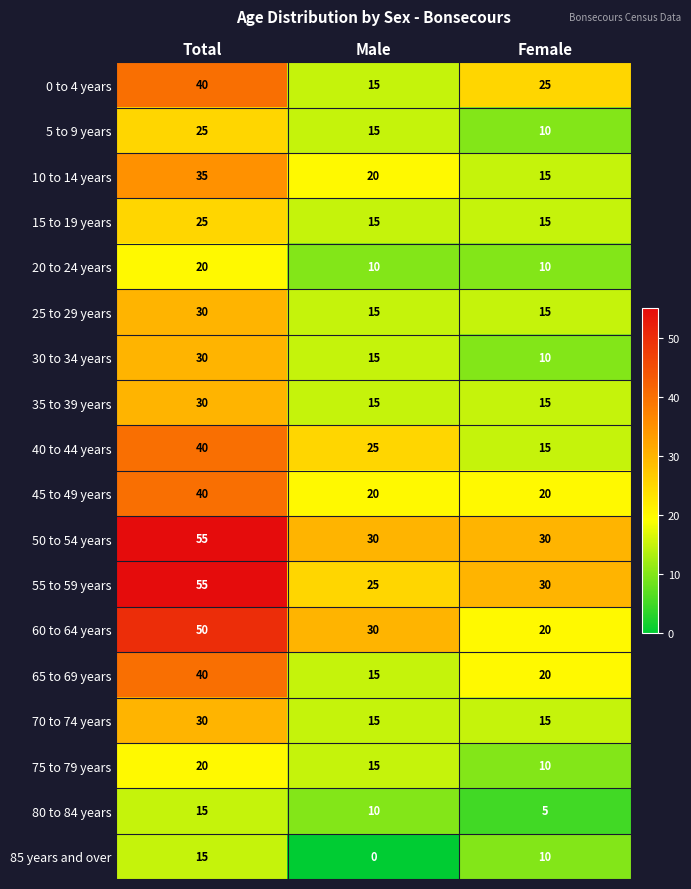

True or false: 40 to 44 years has a value of 15 at Female.

True